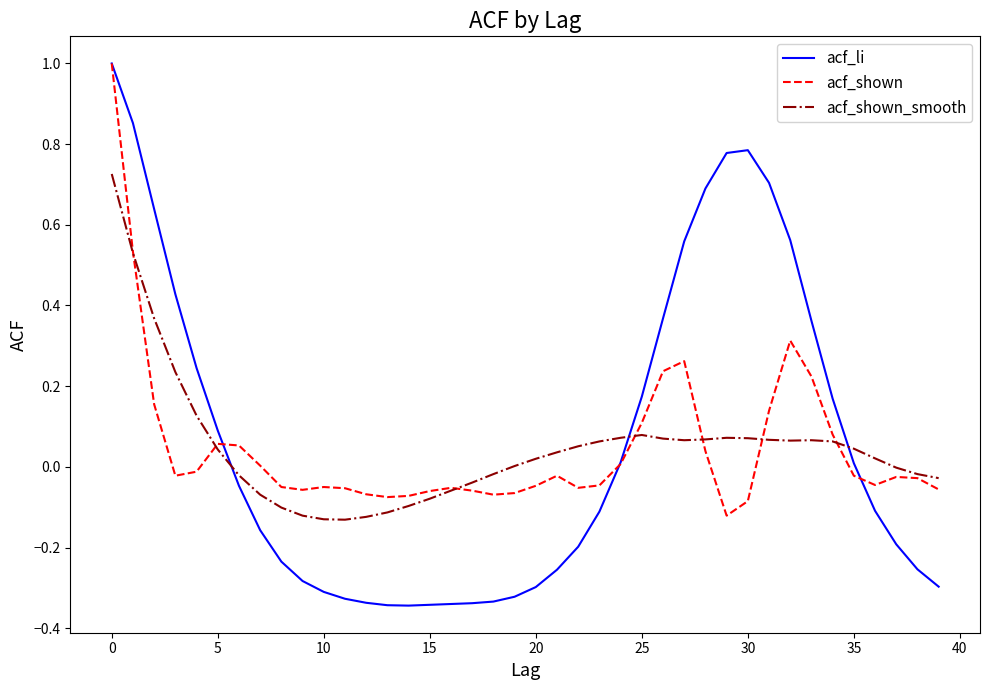

Which series has the largest range (max minus min)?

acf_li